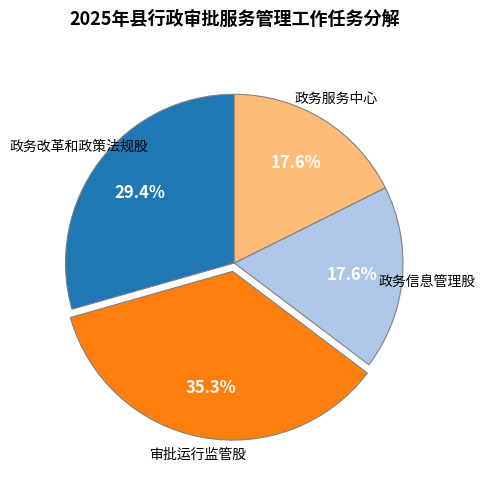

To the nearest percent, what percentage of the pie is 政务信息管理股?

18%